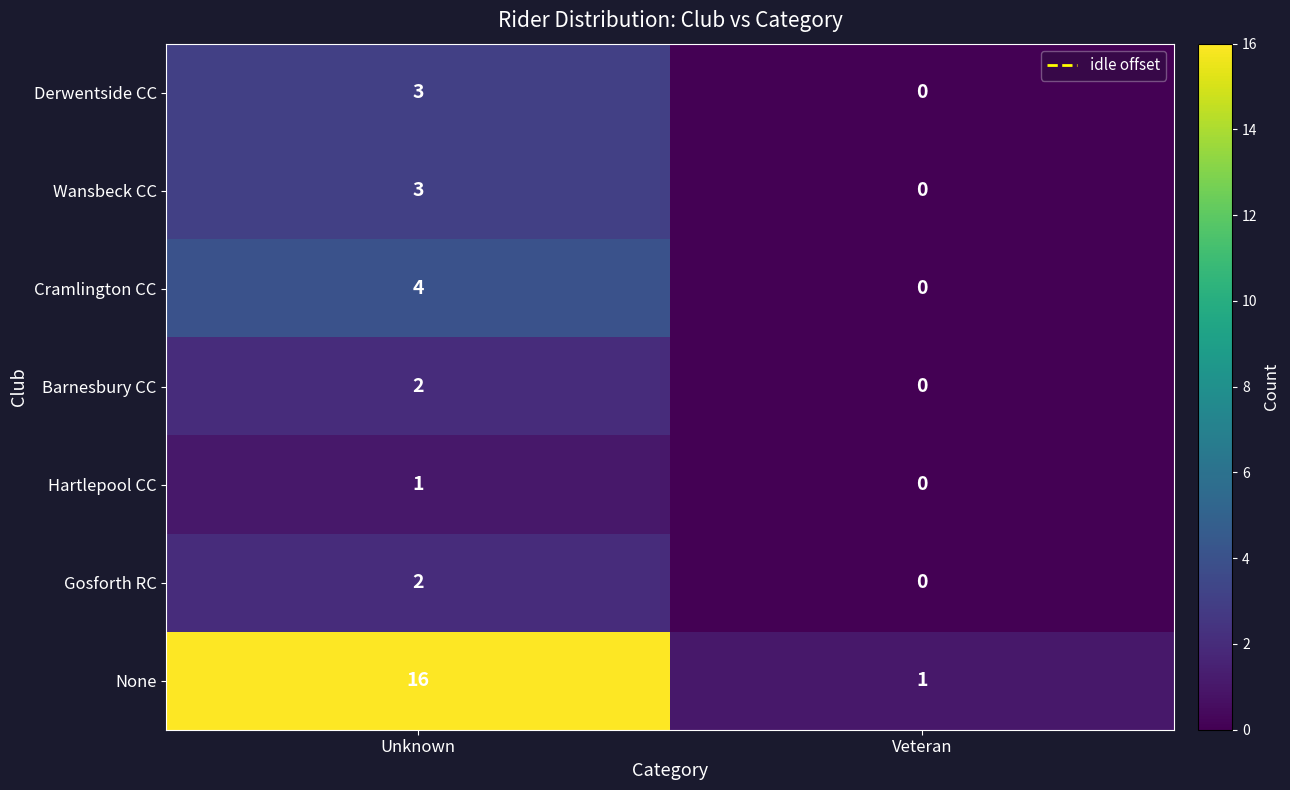

Which series has the largest total across all categories?

None